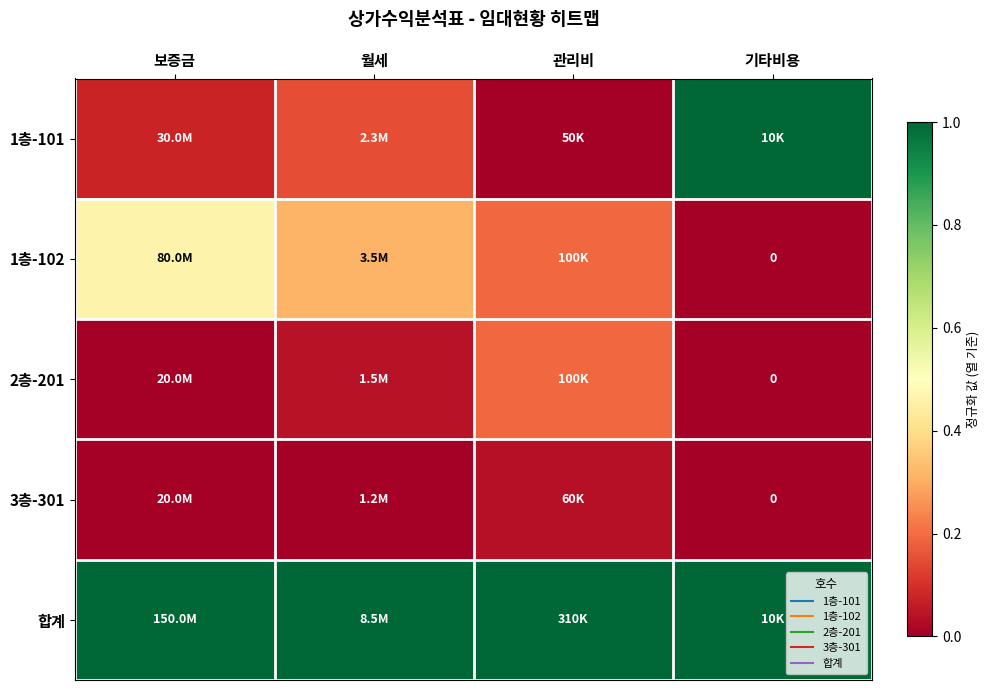

Between 월세 and 보증금, which is larger?

월세